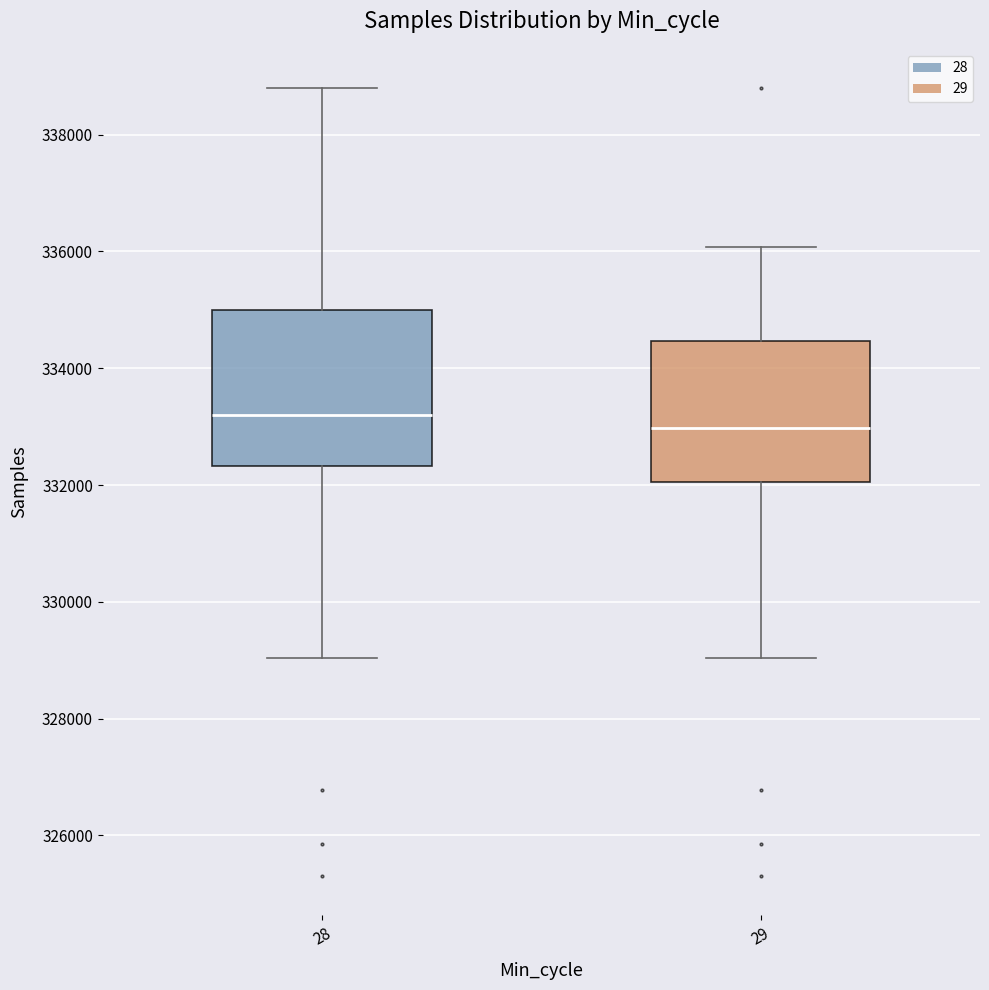

Reading left to right, transcribe this box plot: for each box, give where its median line is, the range the box spans, and where its two whiskers end, as read against the y-axis. The values are not printed on the chart, so give them approximately, as read against the axis.

28: median 333200, box 332400 to 335000, whiskers 329000 to 338800
29: median 333000, box 332000 to 334400, whiskers 329000 to 336000